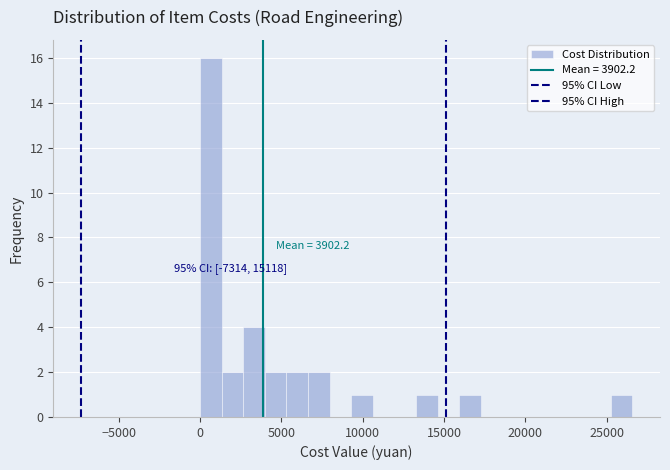

Around what value on the x-axis is the tallest bar? Give the approximate position of its centre, as read against the axis.

500